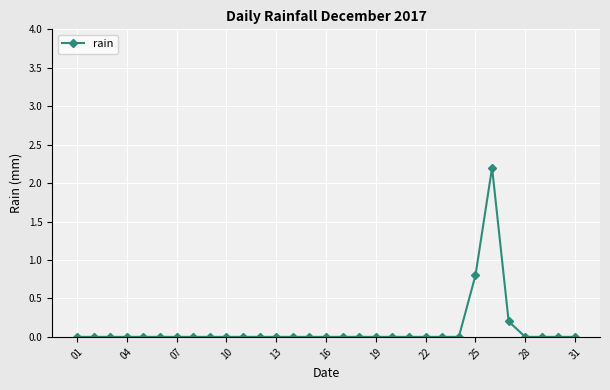

What is the greatest value displayed?

2.2